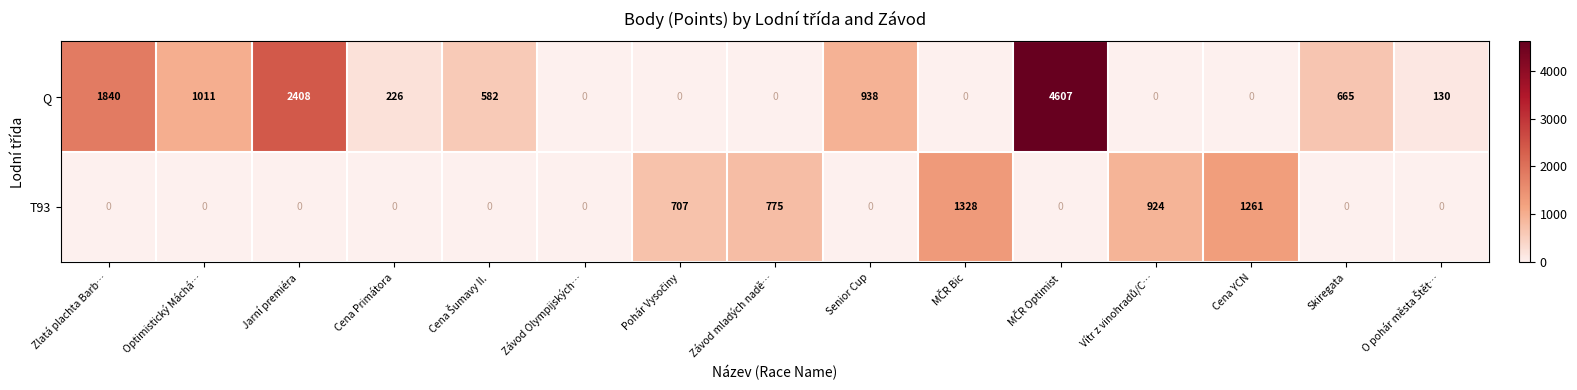

Is it true that T93 equals 864 at Závod Olympijských…?

False